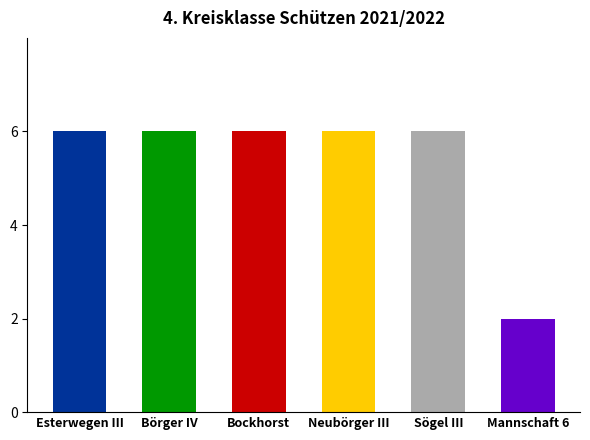

At which label does Bockhorst reach its minimum?

Esterwegen III